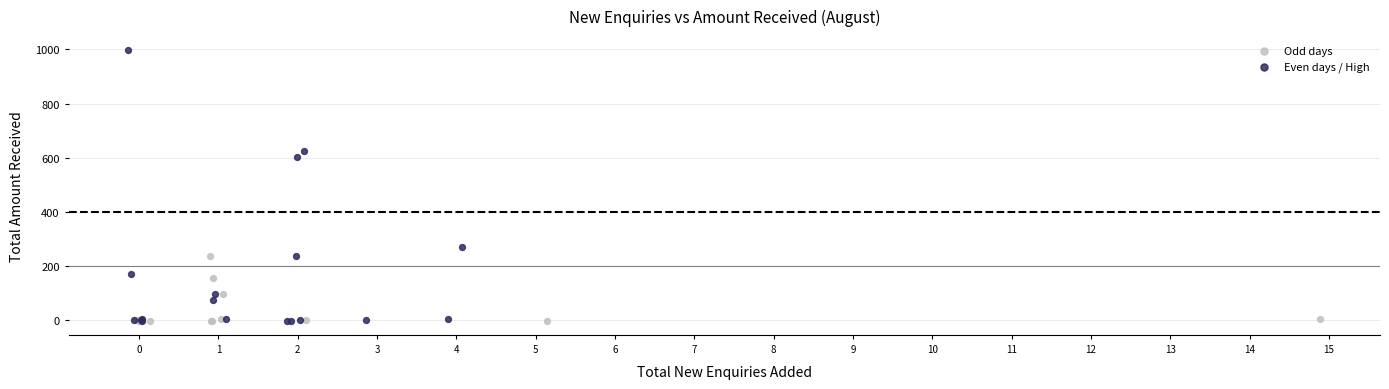

Which series contains the highest Y value?

Even days / High